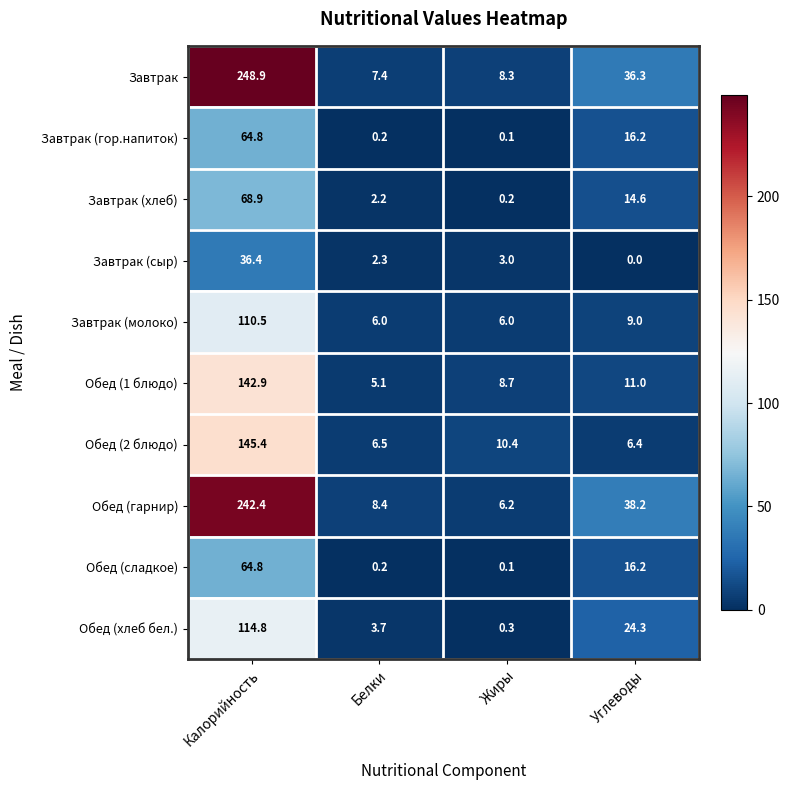

What is the sum of the Обед (сладкое) values at Белки and Калорийность?

65.0